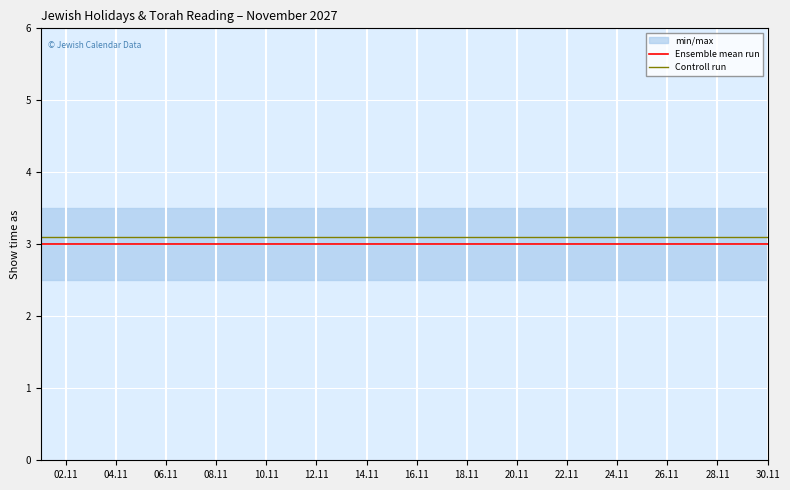

What is the label of the 6th point from the left?

12.11